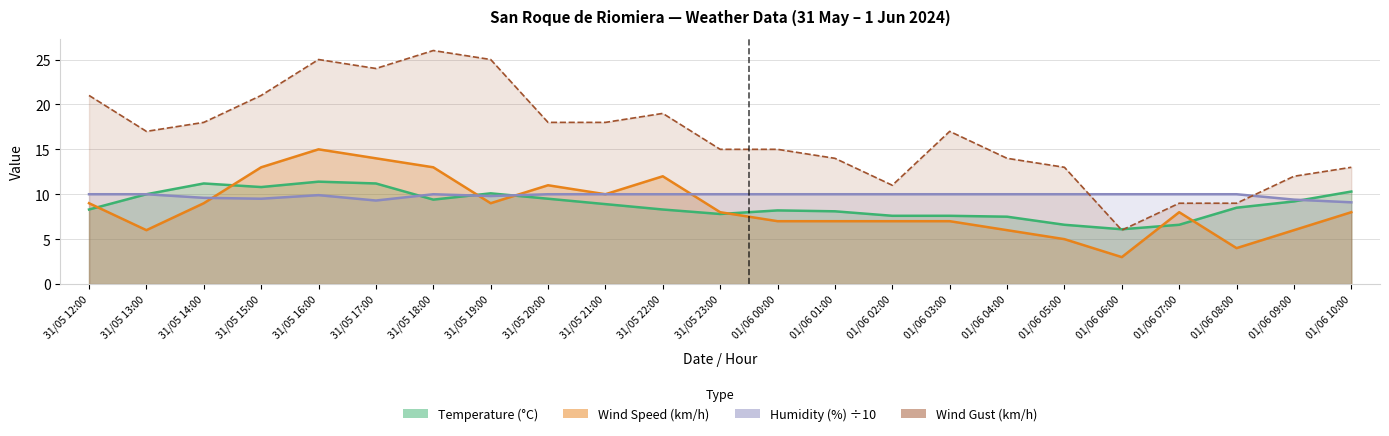

The Humidity (%) series shows 6.4 at 01/06 05:00. True or false?

False